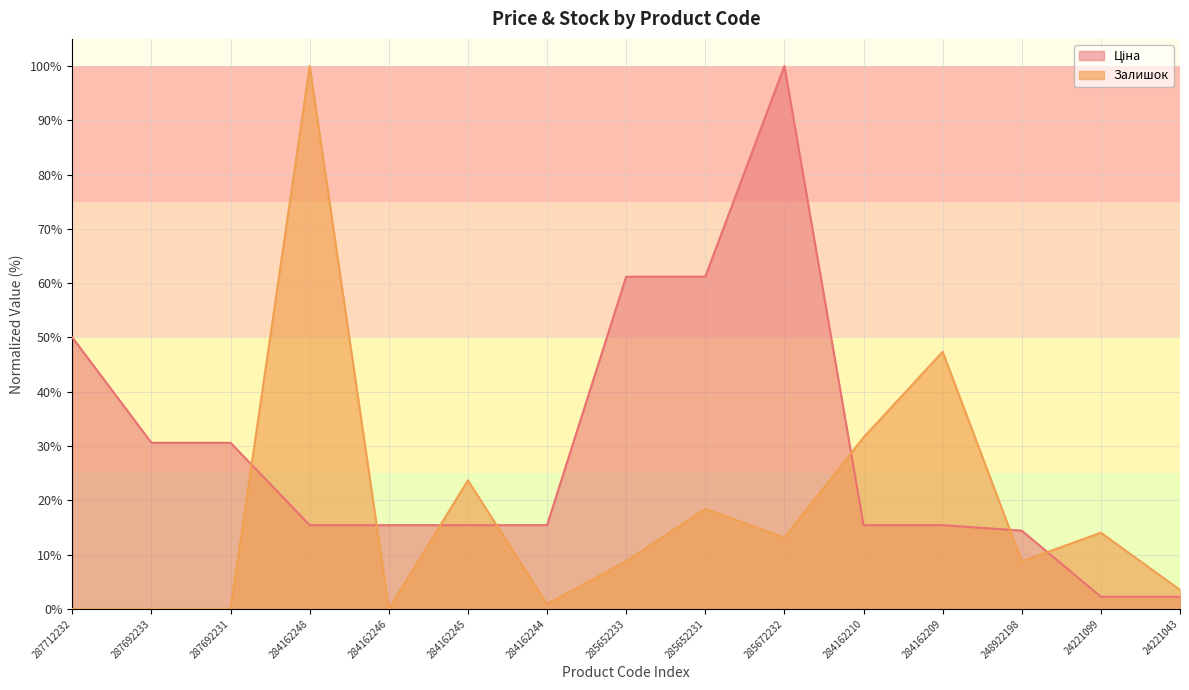

True or false: Ціна has a value of 26.6 at 284162209.

False